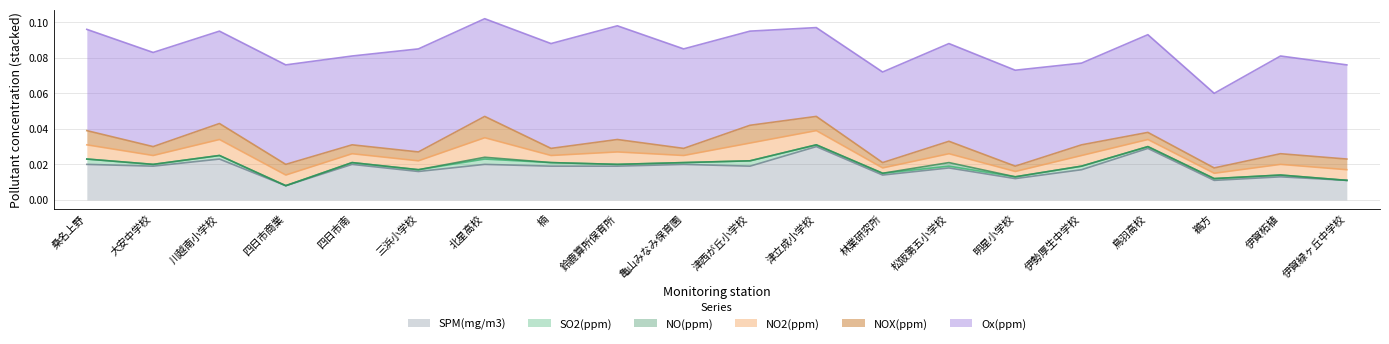

What position from the left is 伊賀緑ヶ丘中学校?

20